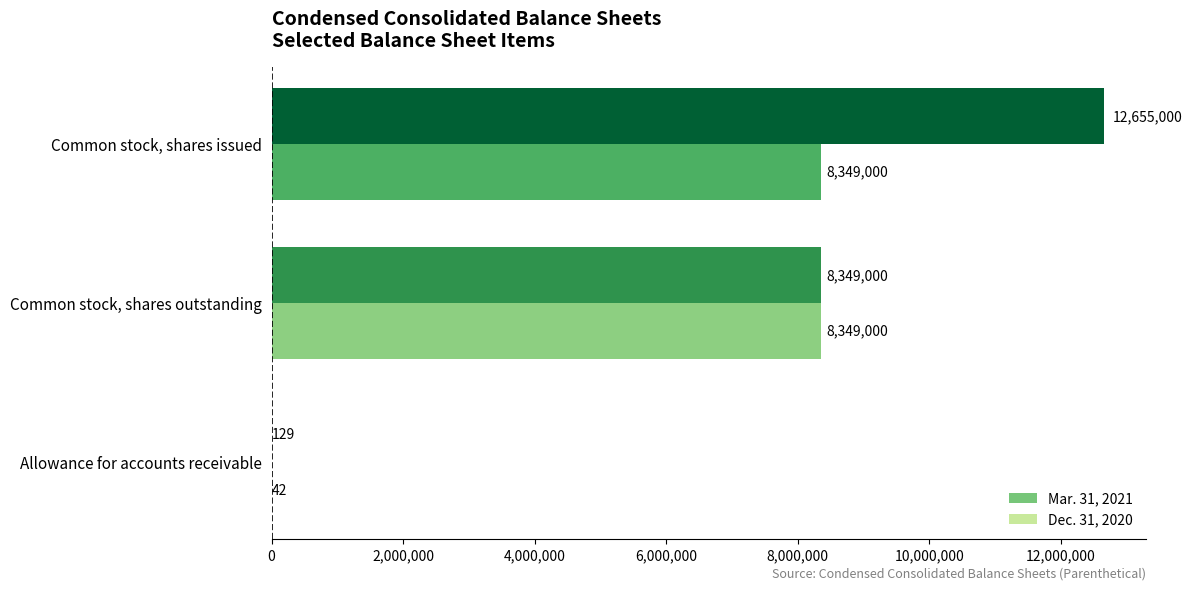

True or false: Dec. 31, 2020 has a value of 8349000 at Common stock, shares outstanding.

True